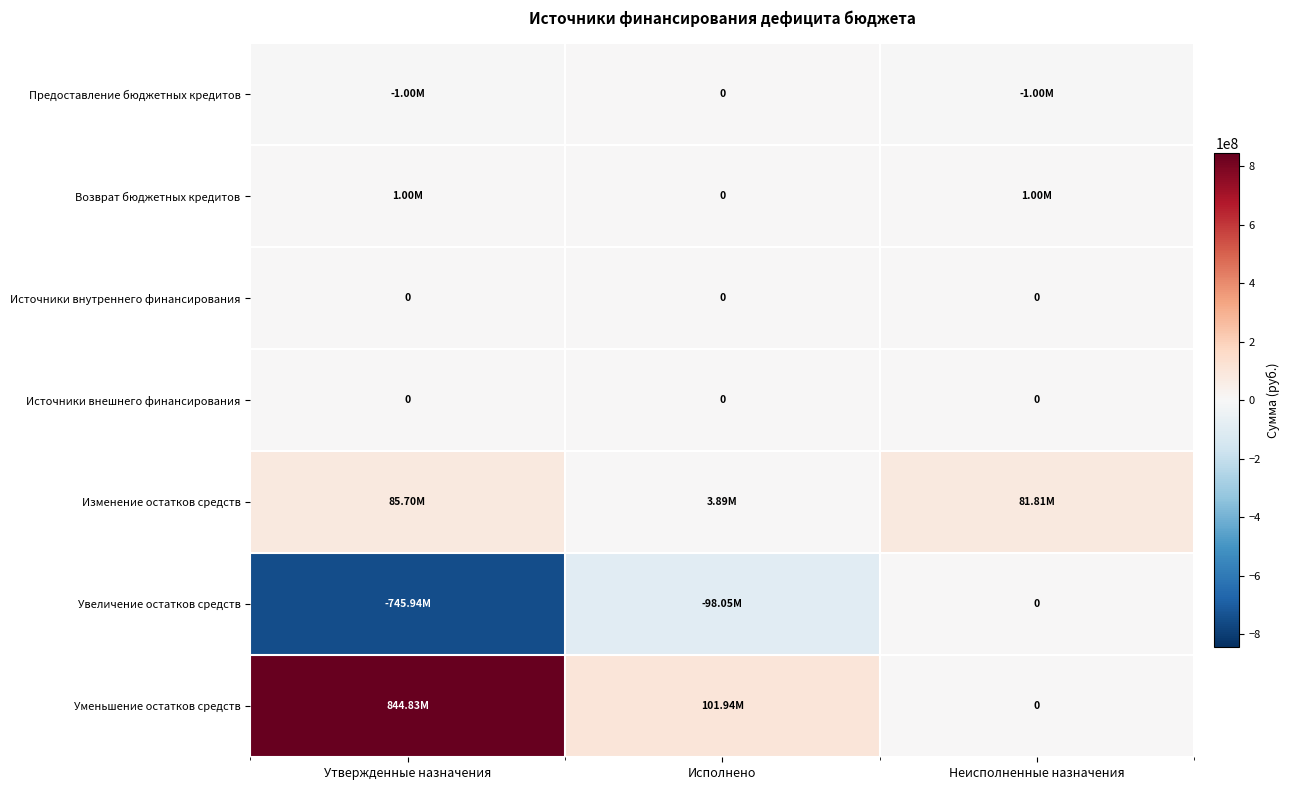

What is the difference between the maximum and minimum values in the Возврат бюджетных кредитов series?

1000000.0